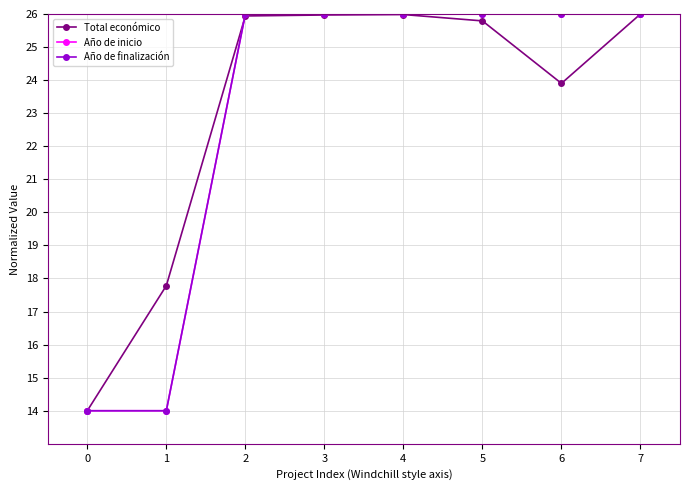

Between which two adjacent categories do Total económico and Año de inicio first intersect?

1 and 2